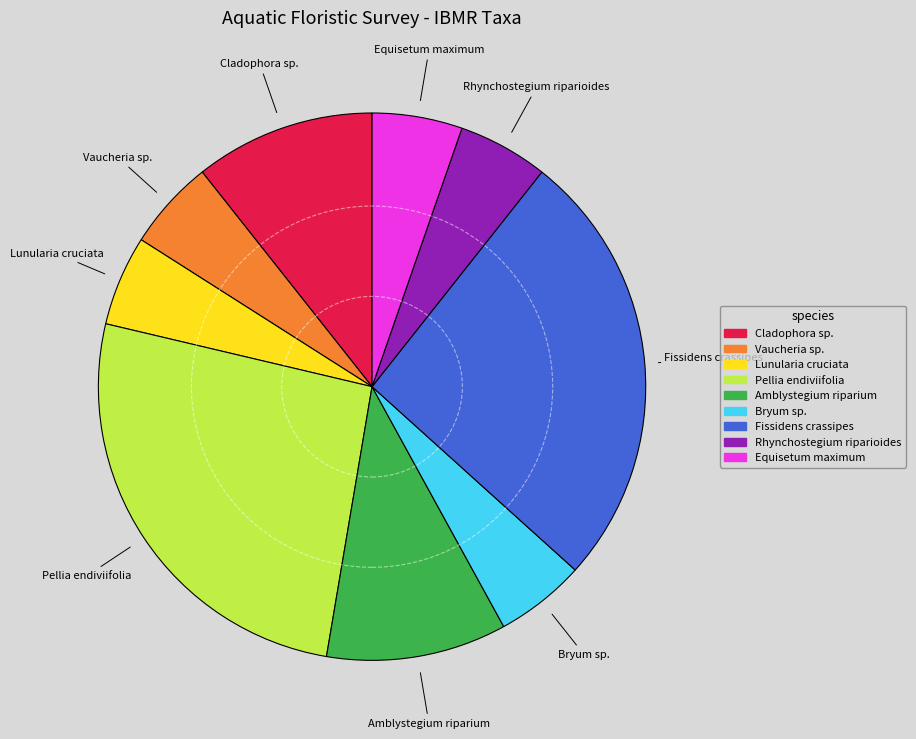

Is it true that Vaucheria sp. is 5% of the pie?

True